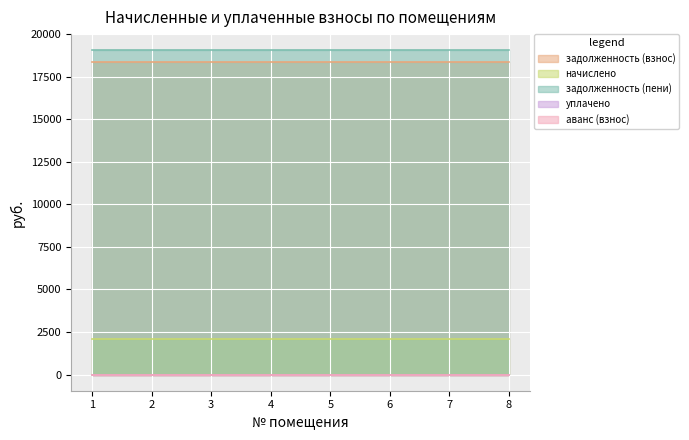

True or false: аванс (взнос) and уплачено cross at least once.

False